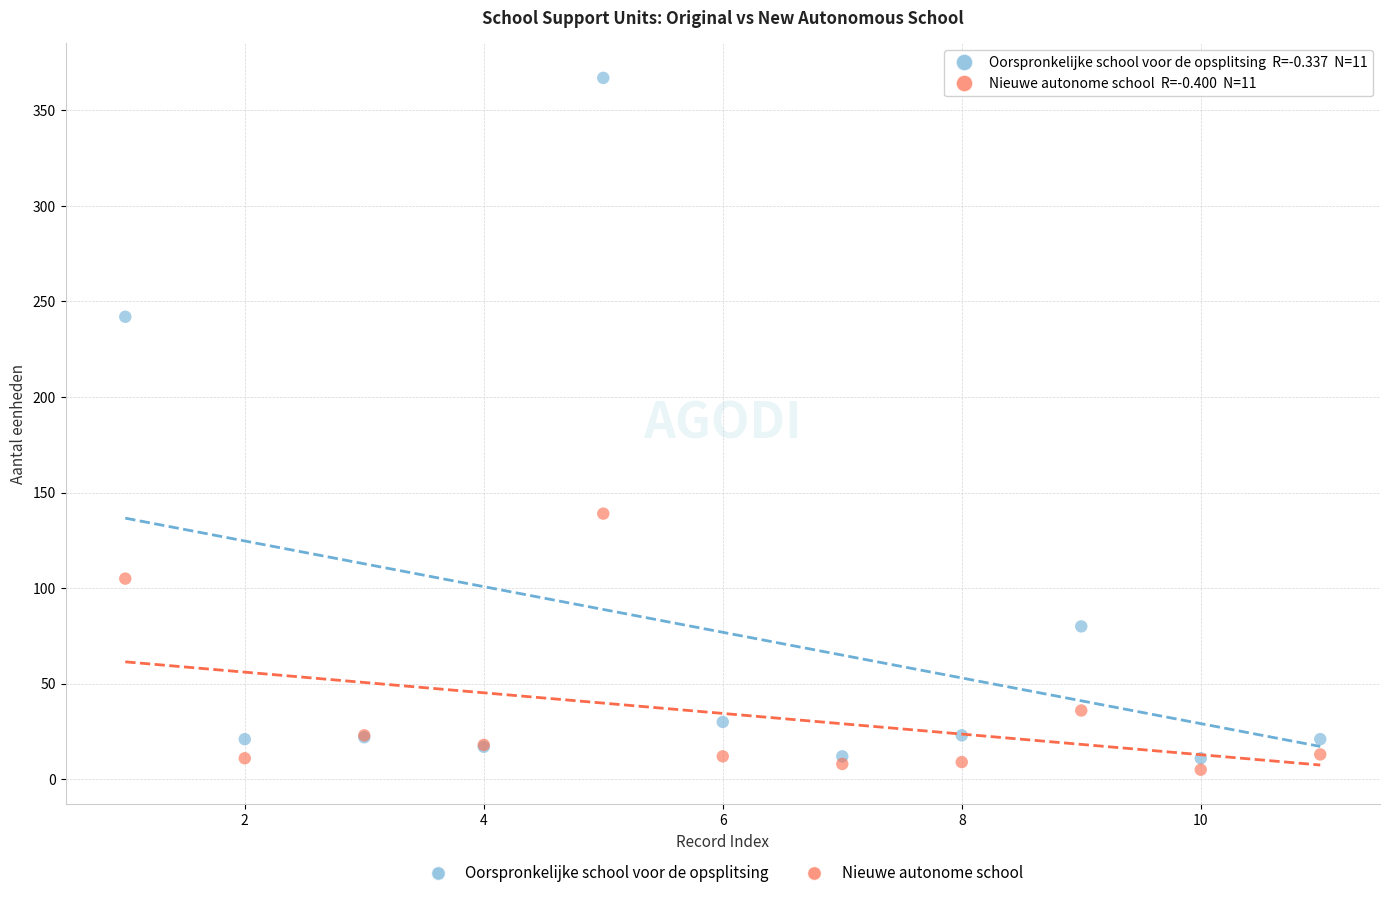

What is the X range (max minus min) for the scatter plot?

10